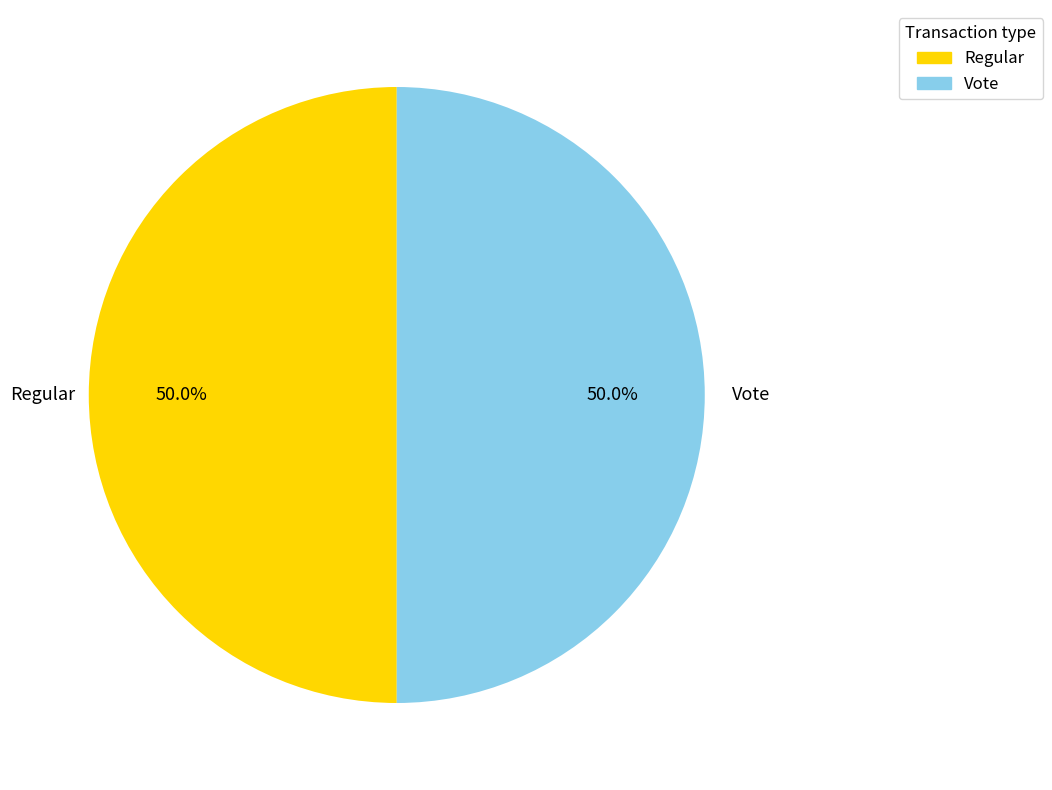

Combined, do Regular and Vote account for over 50%?

Yes